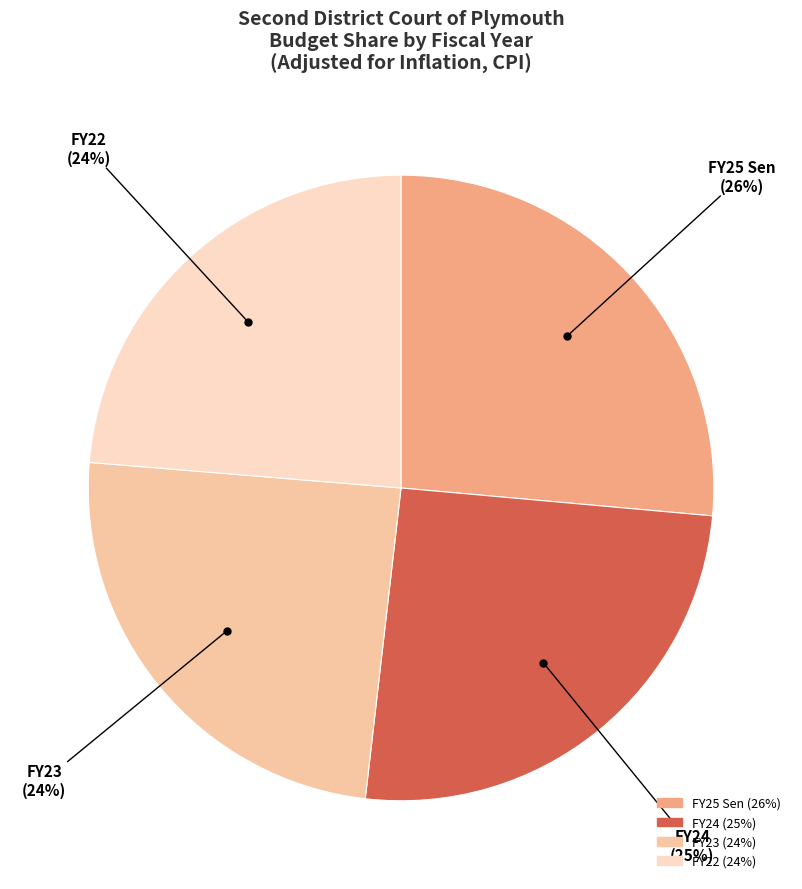

To the nearest percent, what is the average slice percentage?

25%